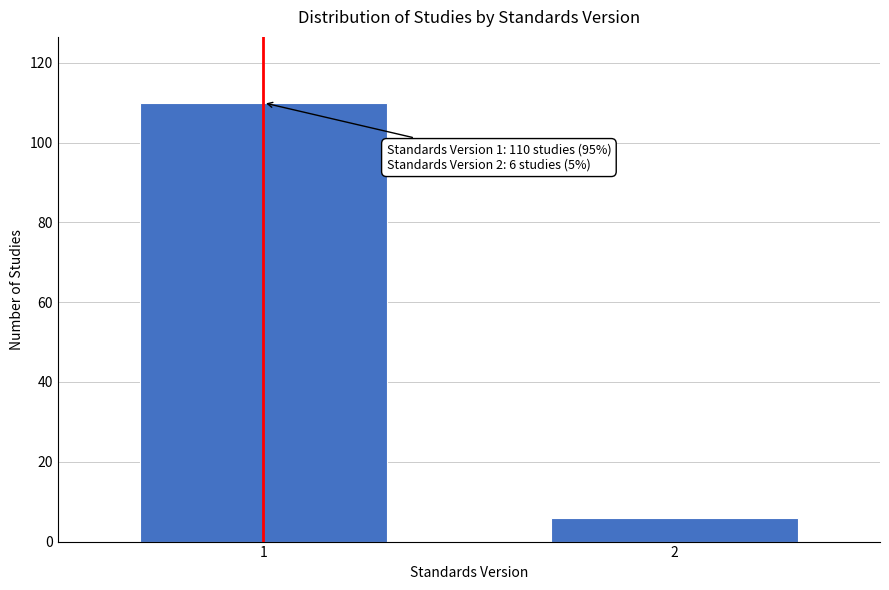

Reading left to right, extract all data points from this chart.

1=110	2=6